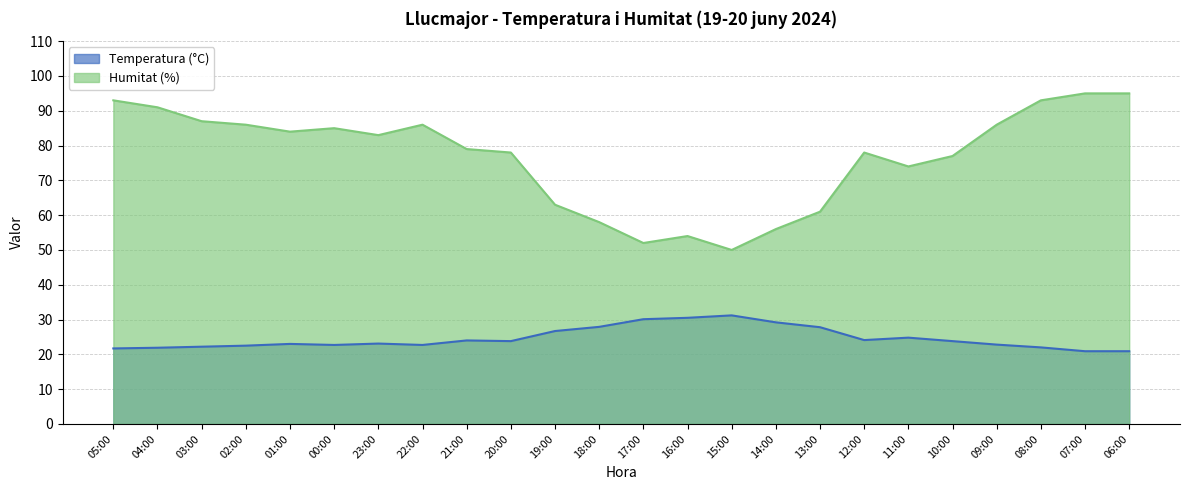

Reading left to right, transcribe all the data shown in this chart.

Temperatura (°C): 05:00=21.7	04:00=21.9	03:00=22.2	02:00=22.5	01:00=23.0	00:00=22.7	23:00=23.1	22:00=22.7	21:00=24.0	20:00=23.8	19:00=26.7	18:00=27.9	17:00=30.1	16:00=30.5	15:00=31.2	14:00=29.2	13:00=27.8	12:00=24.1	11:00=24.8	10:00=23.8	09:00=22.8	08:00=22.0	07:00=20.9	06:00=20.9
Humitat (%): 05:00=93.0	04:00=91.0	03:00=87.0	02:00=86.0	01:00=84.0	00:00=85.0	23:00=83.0	22:00=86.0	21:00=79.0	20:00=78.0	19:00=63.0	18:00=58.0	17:00=52.0	16:00=54.0	15:00=50.0	14:00=56.0	13:00=61.0	12:00=78.0	11:00=74.0	10:00=77.0	09:00=86.0	08:00=93.0	07:00=95.0	06:00=95.0